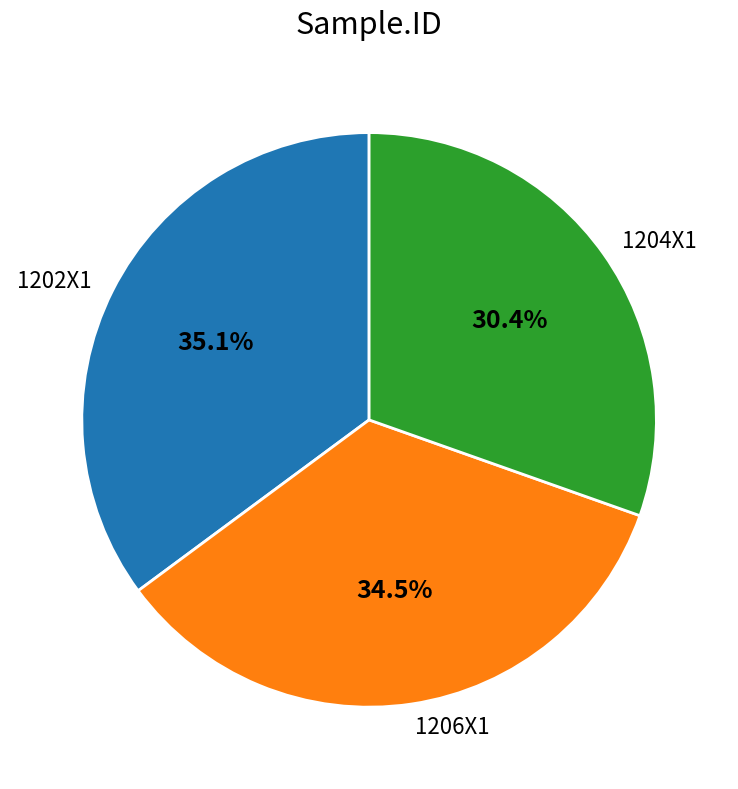

Rank the categories by value from highest to lowest.

1202X1, 1206X1, 1204X1